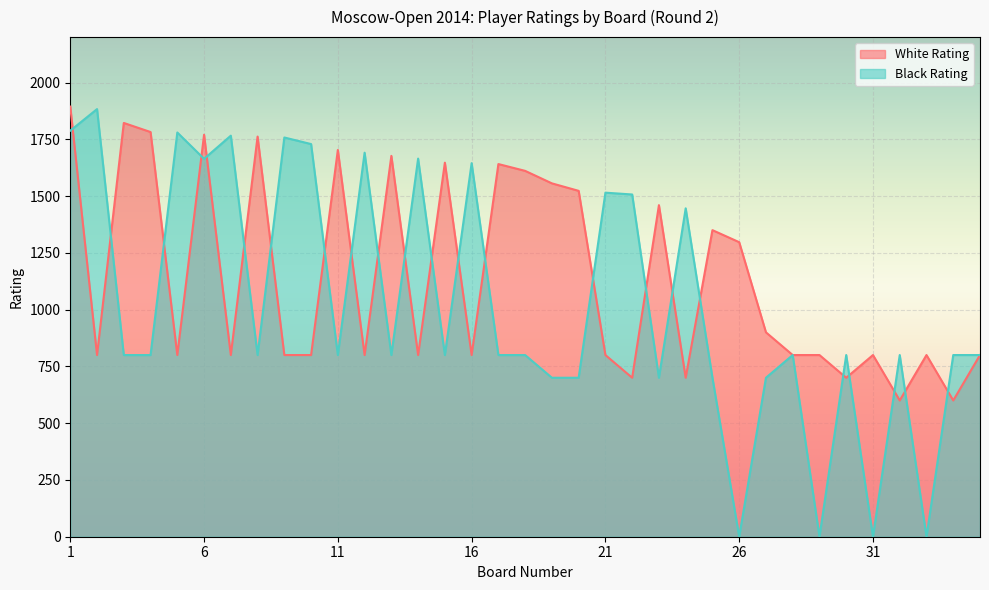

What is the total value across all series at 23?

2160